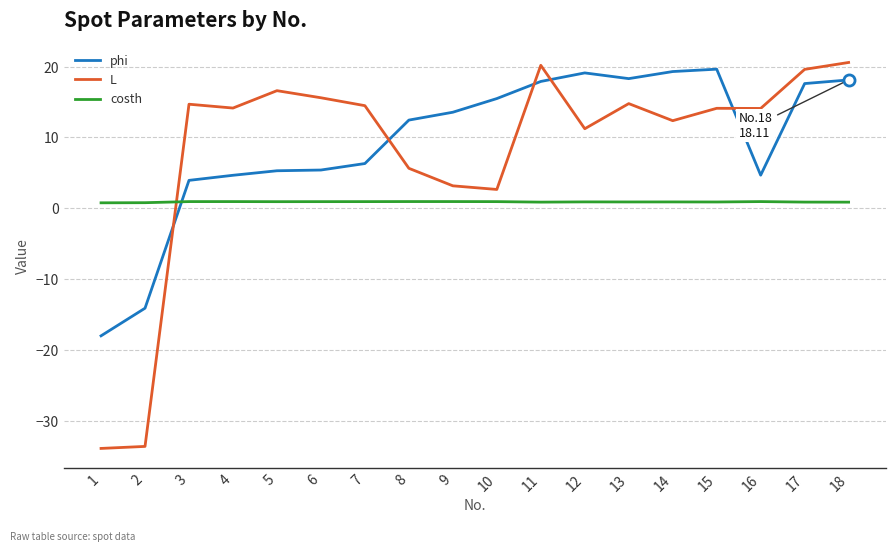

What is the difference between the maximum and second lowest values in the L series?

54.1